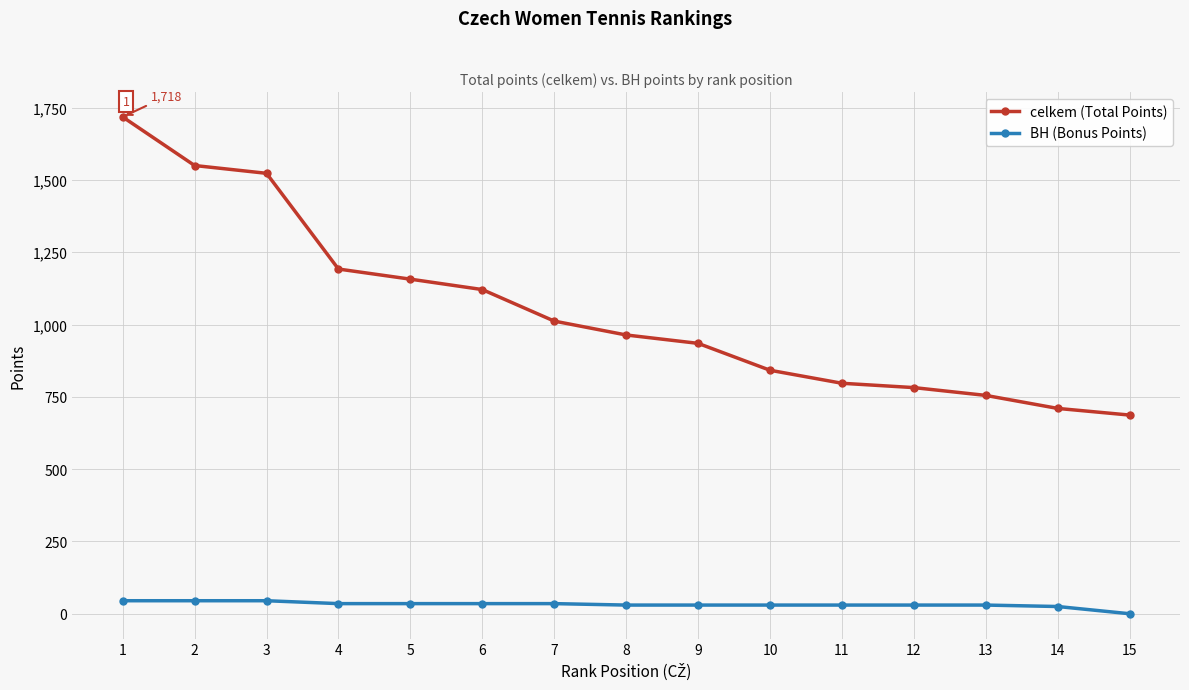

What is the average value of the celkem (Total Points) series?

1050